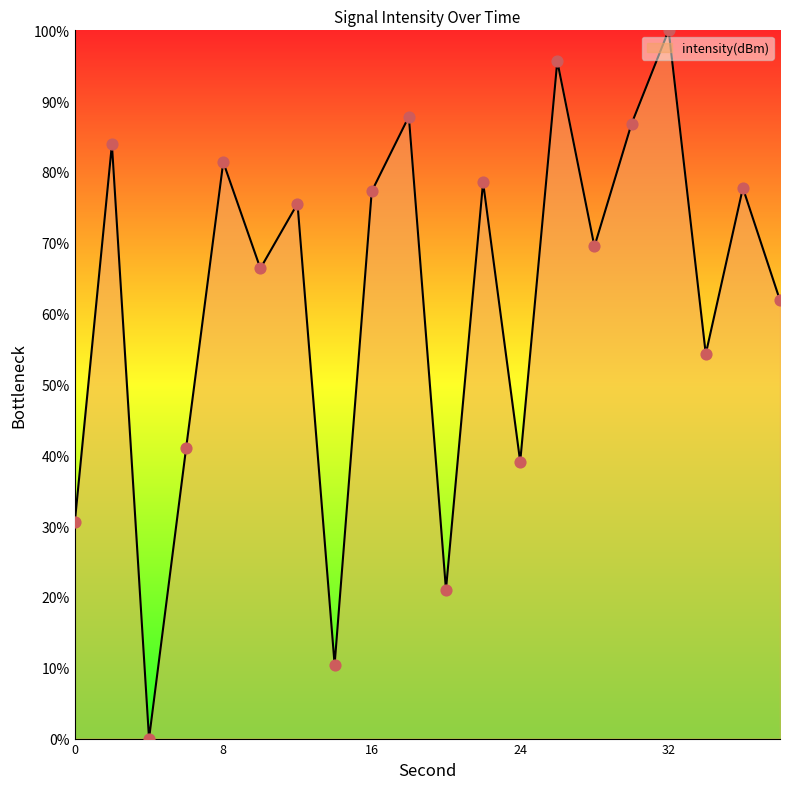

What is the difference between the maximum and minimum values?

100.0